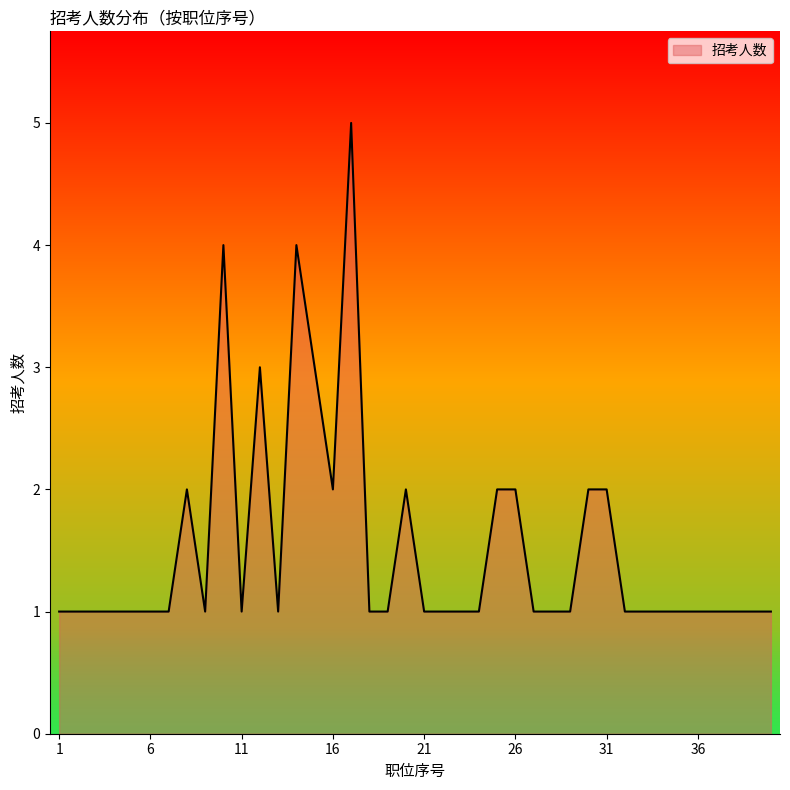

What is the difference between the maximum and minimum values?

4